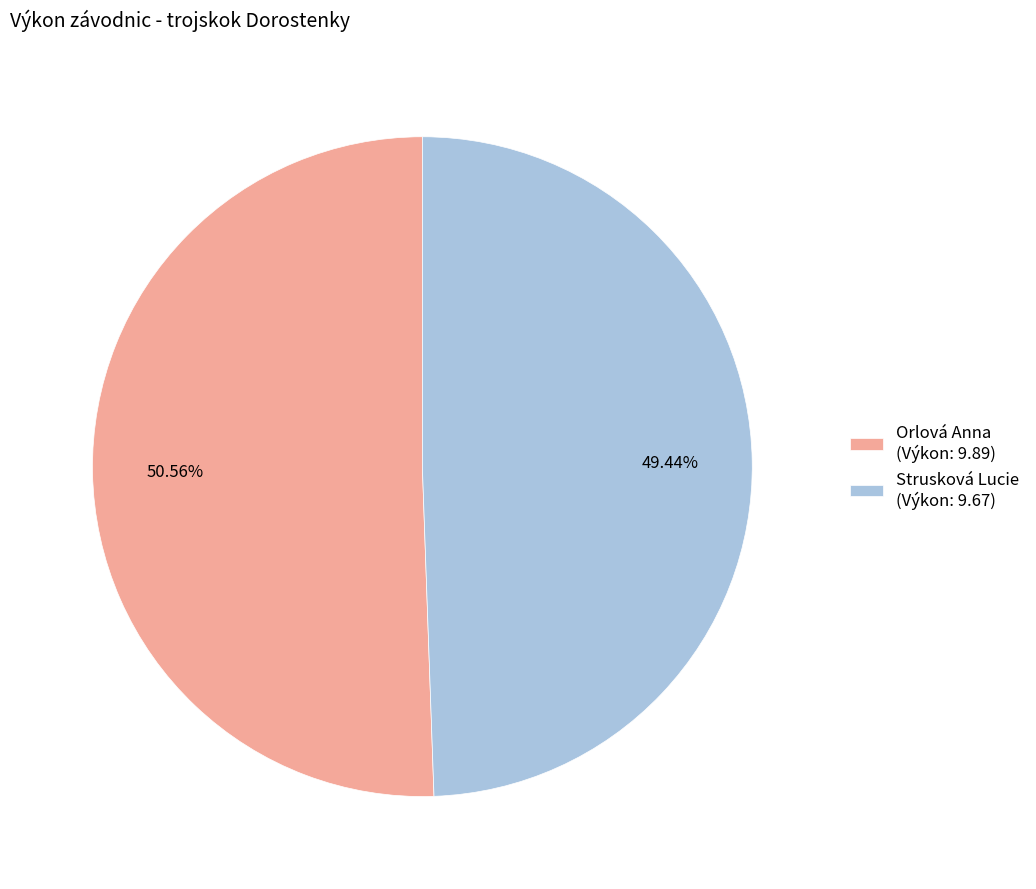

To the nearest percent, what portion does Strusková Lucie represent?

49%